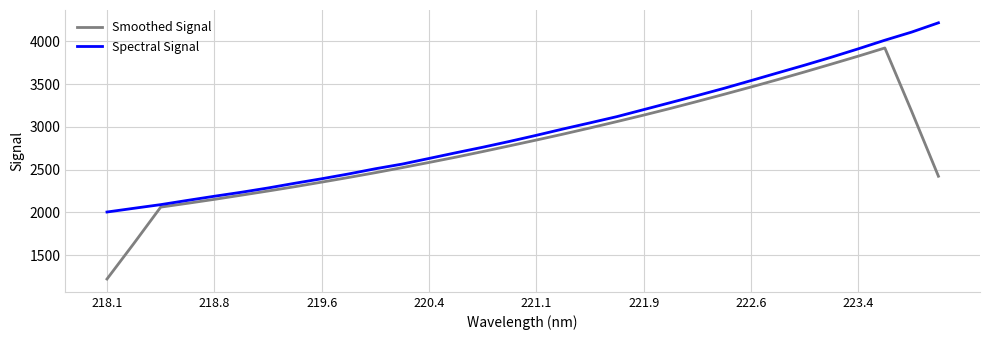

What is the difference between the maximum and second lowest values in the Smoothed Signal series?

2284.1